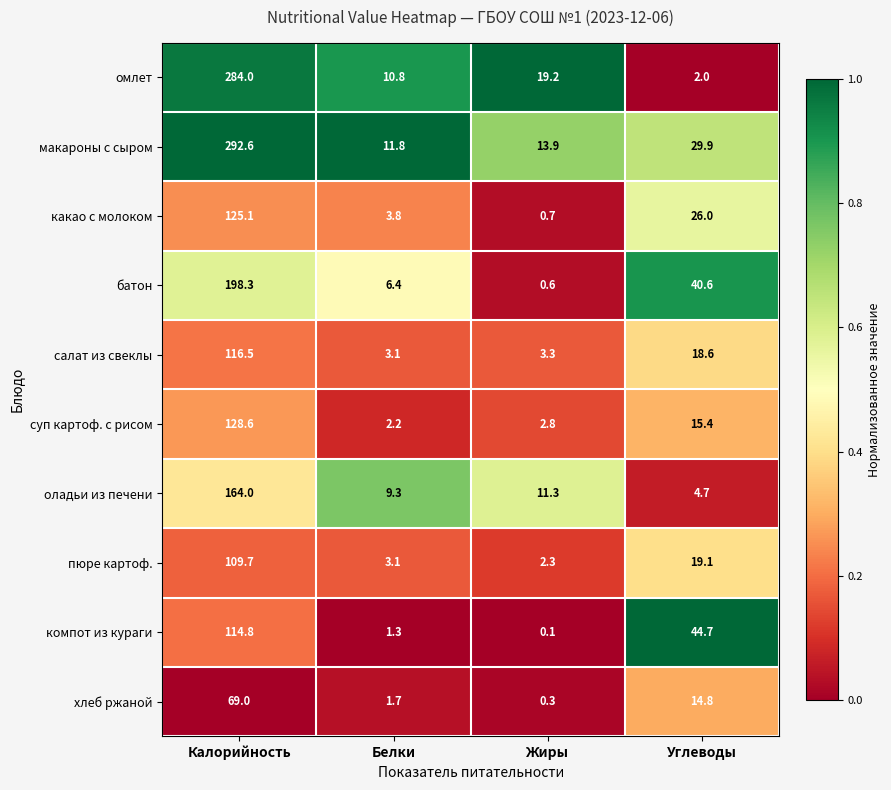

What is the difference between the хлеб ржаной values at Жиры and Углеводы?

14.5